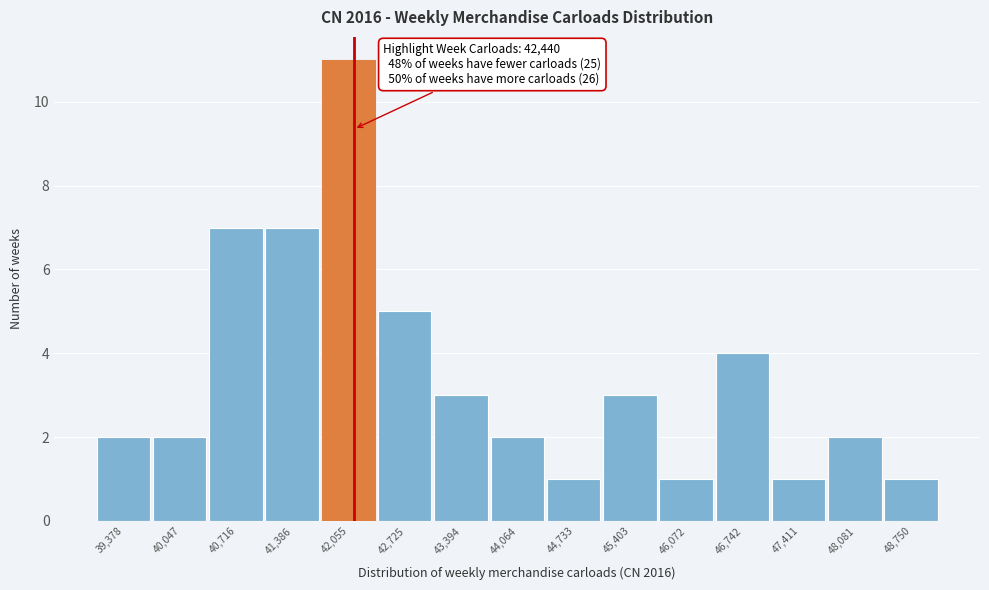

Reading left to right, transcribe all the data shown in this chart.

39,378=2	40,047=2	40,716=7	41,386=7	42,055=11	42,725=5	43,394=3	44,064=2	44,733=1	45,403=3	46,072=1	46,742=4	47,411=1	48,081=2	48,750=1